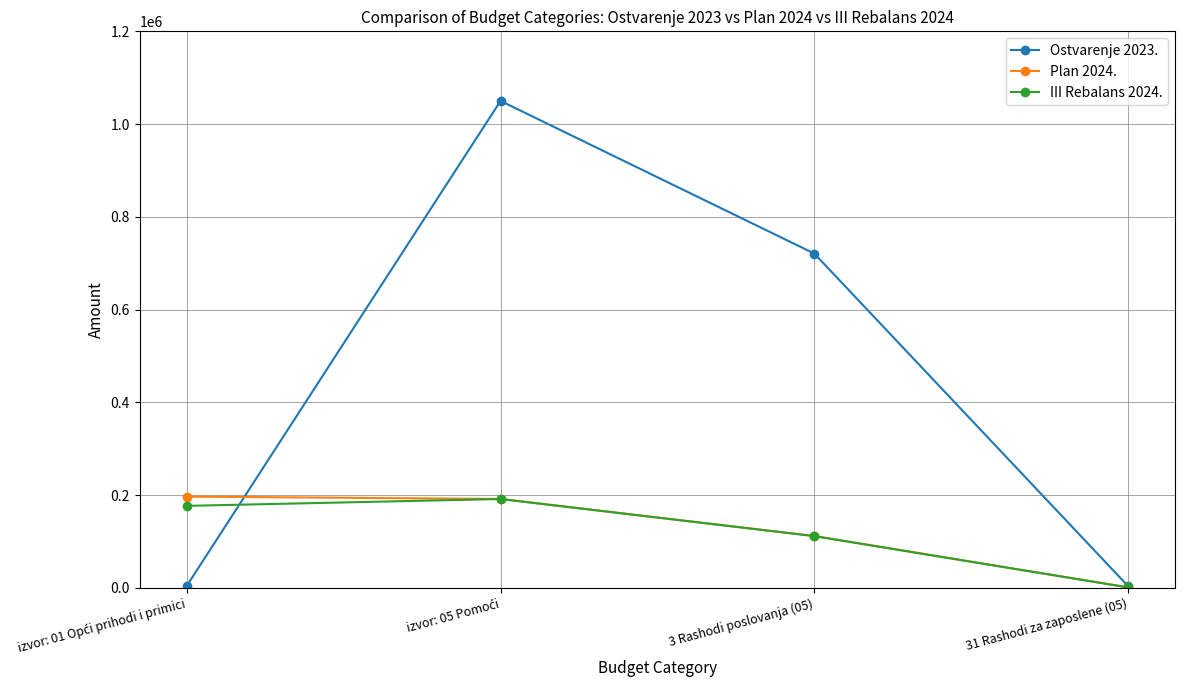

Does the chart have visible grid lines?

Yes